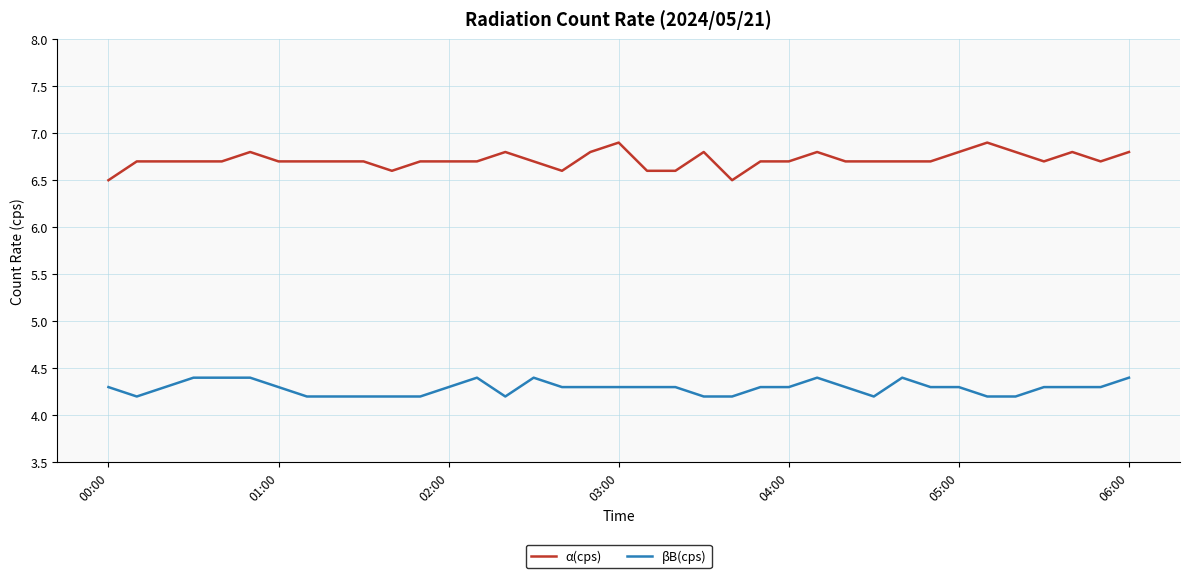

What are all the series names shown in the legend?

α(cps), βB(cps)